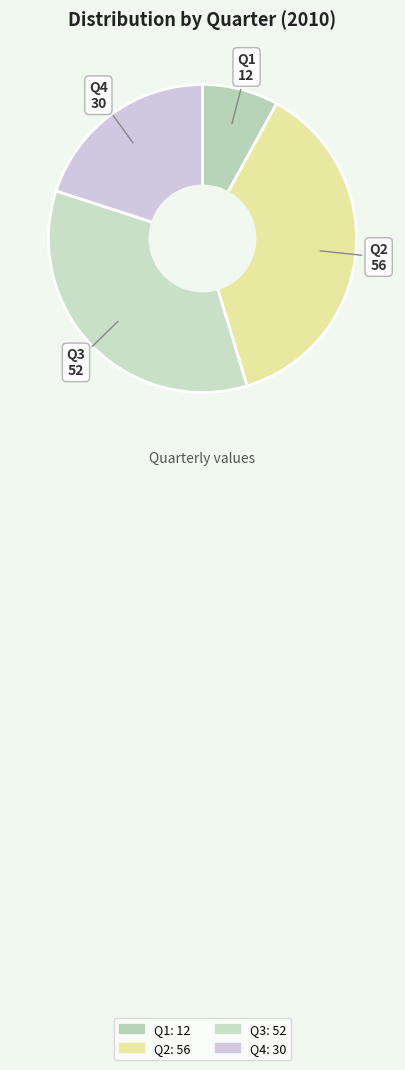

What is the largest slice in the pie chart?

Q2